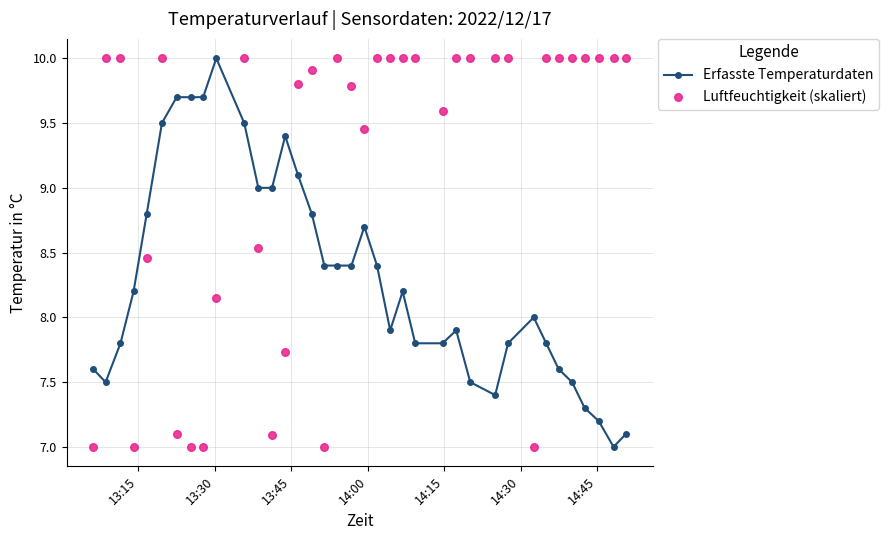

What are all the series names shown in the legend?

Erfasste Temperaturdaten, Luftfeuchtigkeit (skaliert)